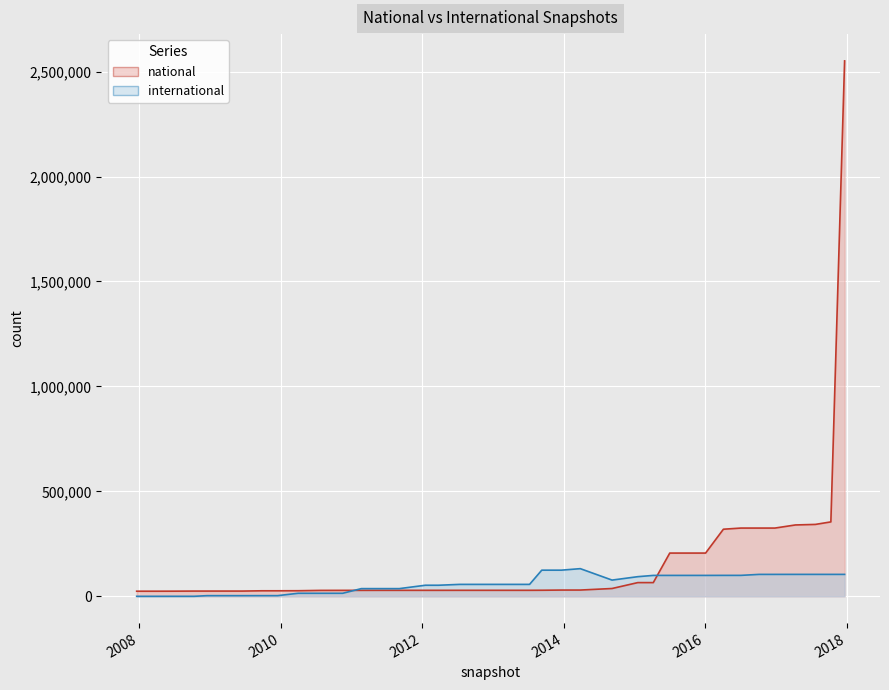

True or false: international has more than 0 interior local peaks.

True